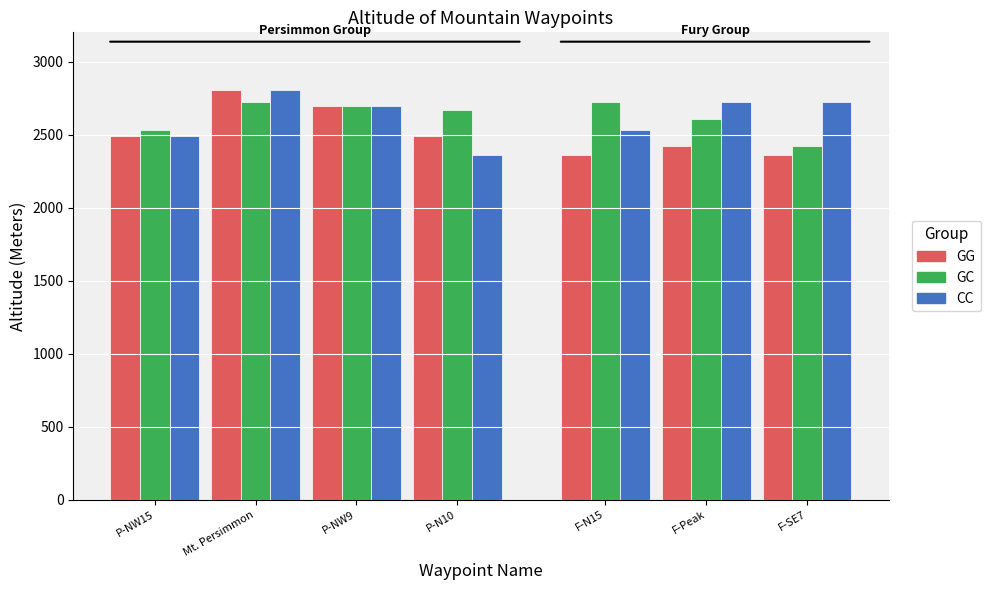

What is the value of the GG bar at the 1st from the left?

2487